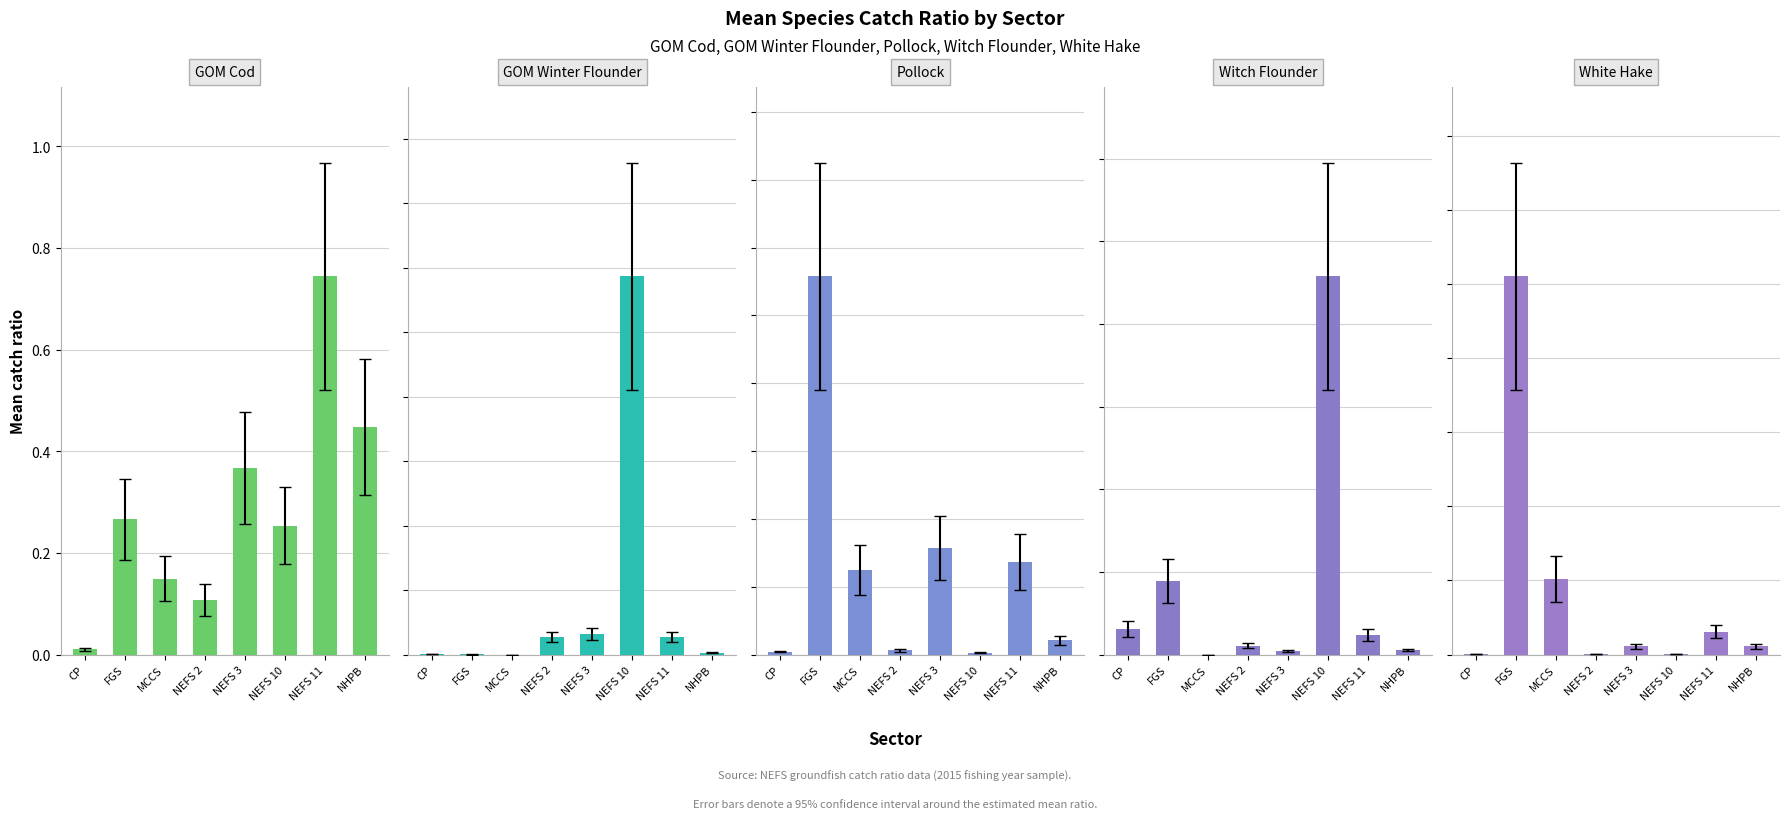

Rank the series at NEFS 3 from highest to lowest value.

GOM Cod, Pollock, GOM Winter Flounder, White Hake, Witch Flounder